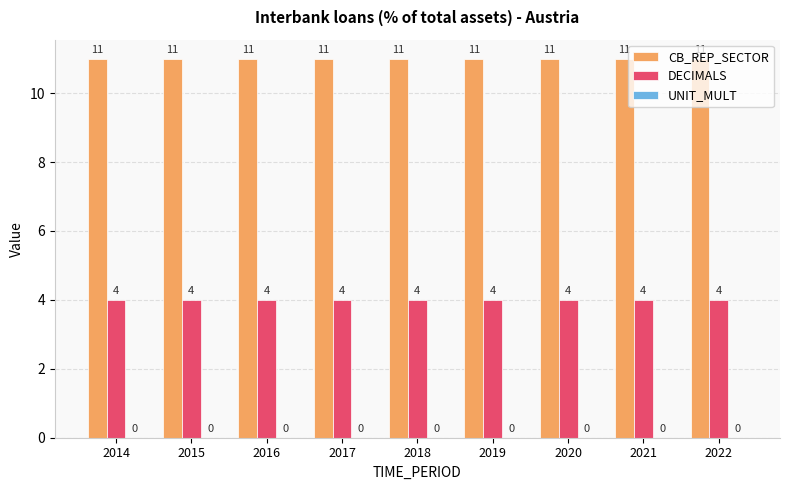

What is the maximum value for CB_REP_SECTOR?

11